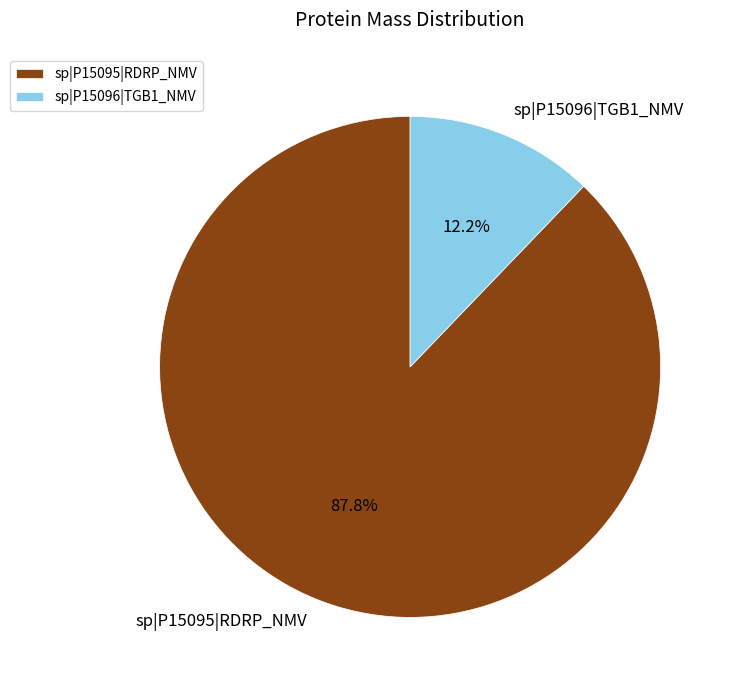

To the nearest percent, what is the difference between the sp|P15095|RDRP_NMV and sp|P15096|TGB1_NMV slice percentages?

76%